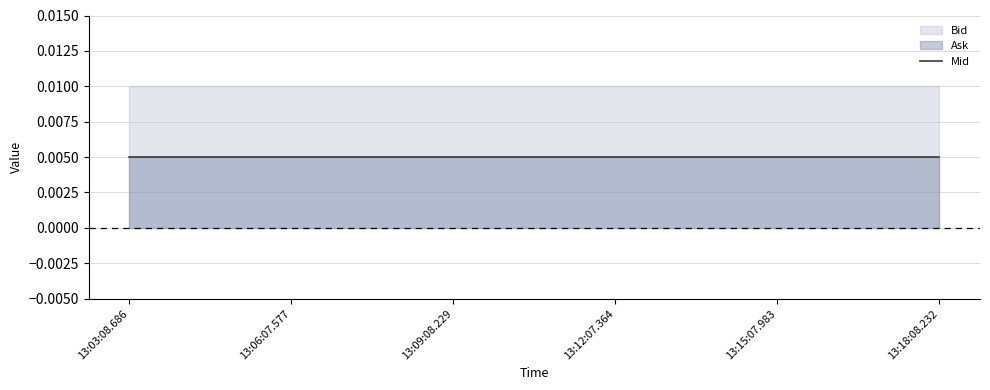

At which label does Bid reach its minimum?

13:03:08.686